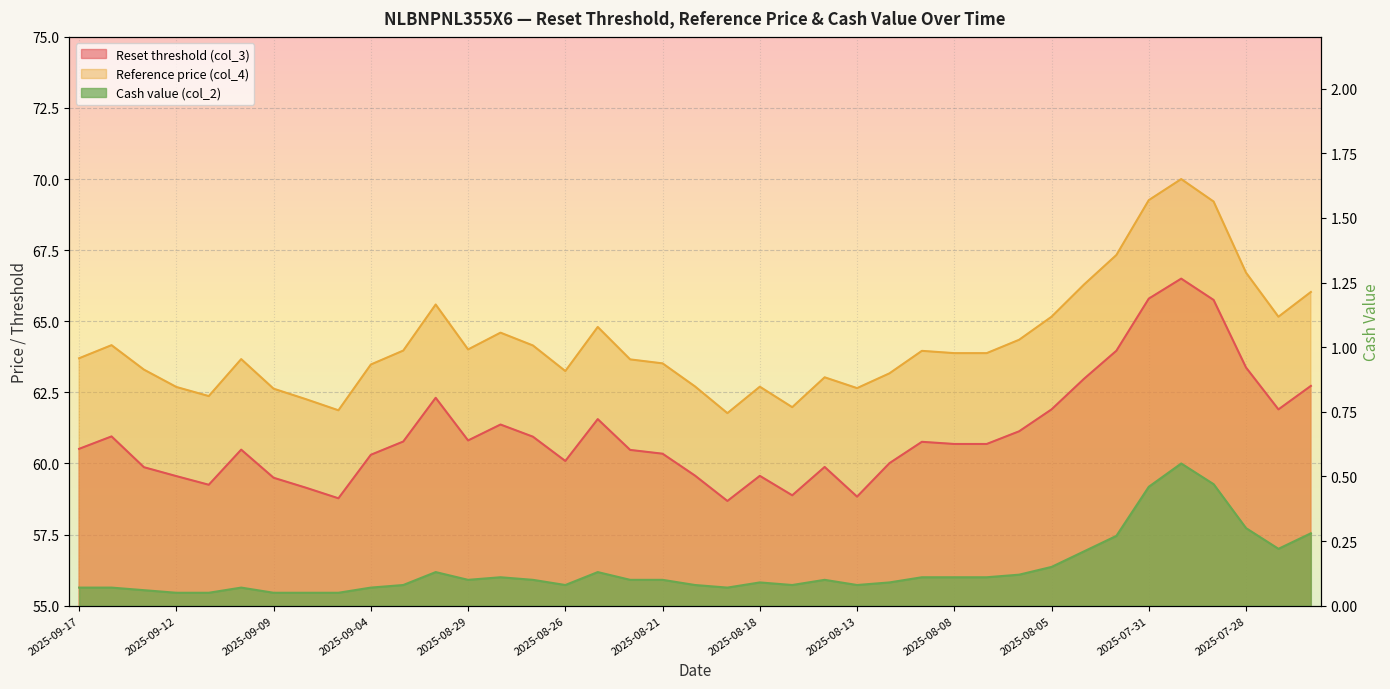

What is the difference between the maximum and minimum values in the Reset threshold (col_3) series?

7.8